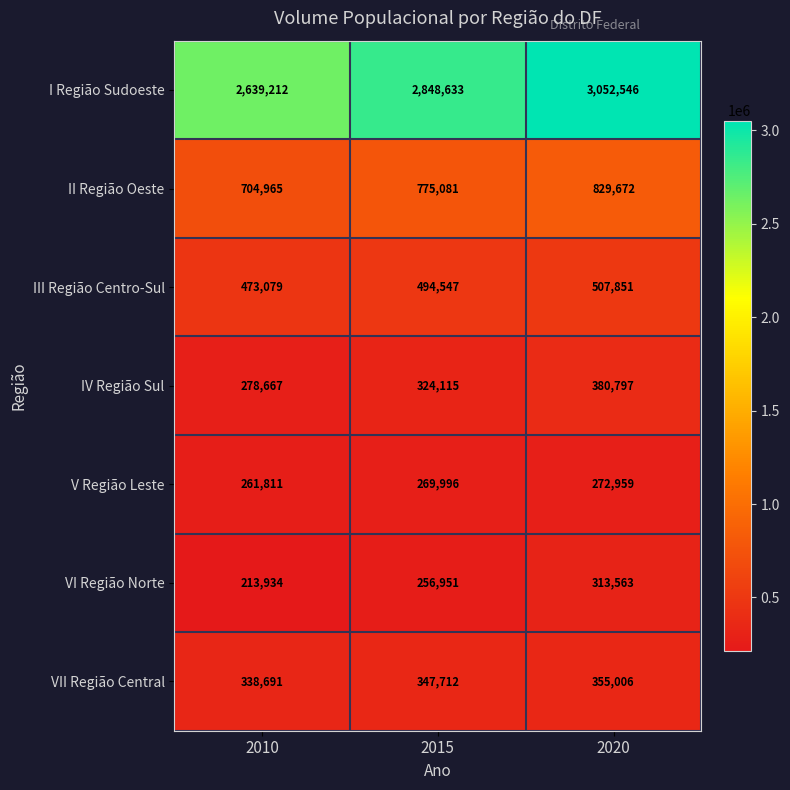

At which category is the sum across all series the highest?

2020